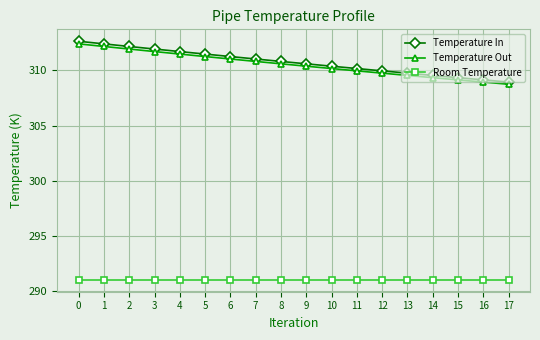

True or false: Room Temperature and Temperature Out intersect in this chart.

False